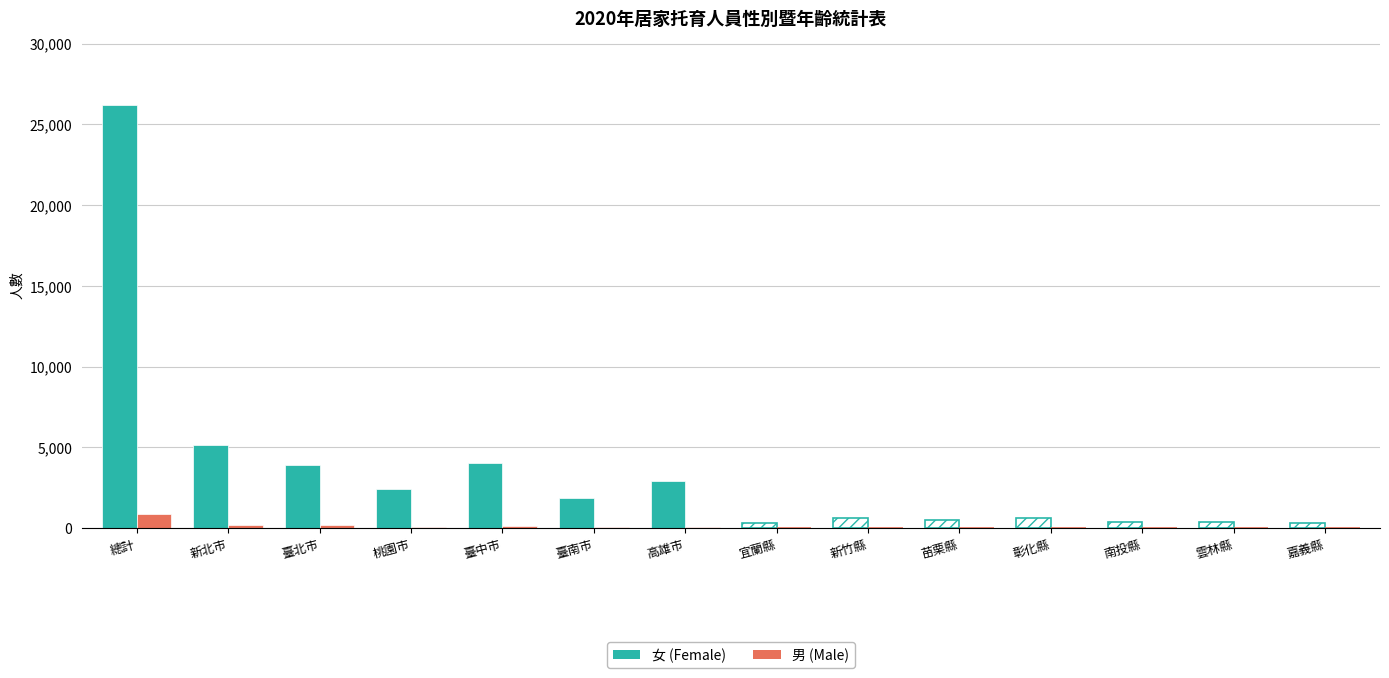

Where does the 男 series first go above 58?

總計